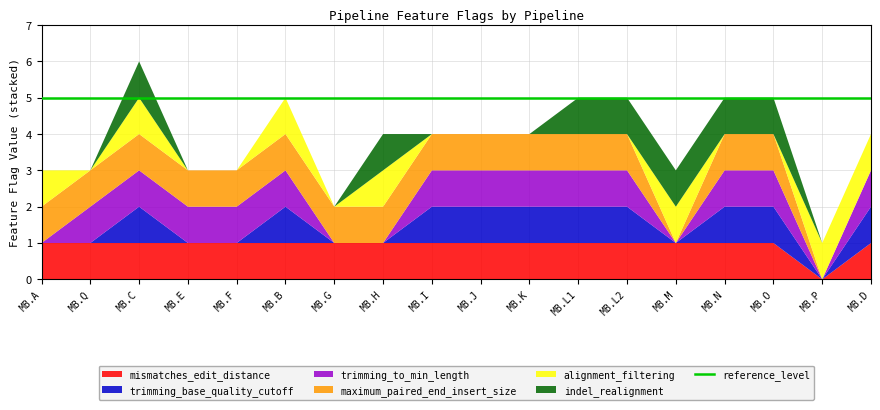

Reading left to right, extract all data points from this chart.

mismatches_edit_distance: MB.A=1	MB.Q=1	MB.C=1	MB.E=1	MB.F=1	MB.B=1	MB.G=1	MB.H=1	MB.I=1	MB.J=1	MB.K=1	MB.L1=1	MB.L2=1	MB.M=1	MB.N=1	MB.O=1	MB.P=0	MB.D=1
trimming_base_quality_cutoff: MB.A=0	MB.Q=0	MB.C=1	MB.E=0	MB.F=0	MB.B=1	MB.G=0	MB.H=0	MB.I=1	MB.J=1	MB.K=1	MB.L1=1	MB.L2=1	MB.M=0	MB.N=1	MB.O=1	MB.P=0	MB.D=1
trimming_to_min_length: MB.A=0	MB.Q=1	MB.C=1	MB.E=1	MB.F=1	MB.B=1	MB.G=0	MB.H=0	MB.I=1	MB.J=1	MB.K=1	MB.L1=1	MB.L2=1	MB.M=0	MB.N=1	MB.O=1	MB.P=0	MB.D=1
maximum_paired_end_insert_size: MB.A=1	MB.Q=1	MB.C=1	MB.E=1	MB.F=1	MB.B=1	MB.G=1	MB.H=1	MB.I=1	MB.J=1	MB.K=1	MB.L1=1	MB.L2=1	MB.M=0	MB.N=1	MB.O=1	MB.P=0	MB.D=0
alignment_filtering: MB.A=1	MB.Q=0	MB.C=1	MB.E=0	MB.F=0	MB.B=1	MB.G=0	MB.H=1	MB.I=0	MB.J=0	MB.K=0	MB.L1=0	MB.L2=0	MB.M=1	MB.N=0	MB.O=0	MB.P=1	MB.D=1
indel_realignment: MB.A=0	MB.Q=0	MB.C=1	MB.E=0	MB.F=0	MB.B=0	MB.G=0	MB.H=1	MB.I=0	MB.J=0	MB.K=0	MB.L1=1	MB.L2=1	MB.M=1	MB.N=1	MB.O=1	MB.P=0	MB.D=0